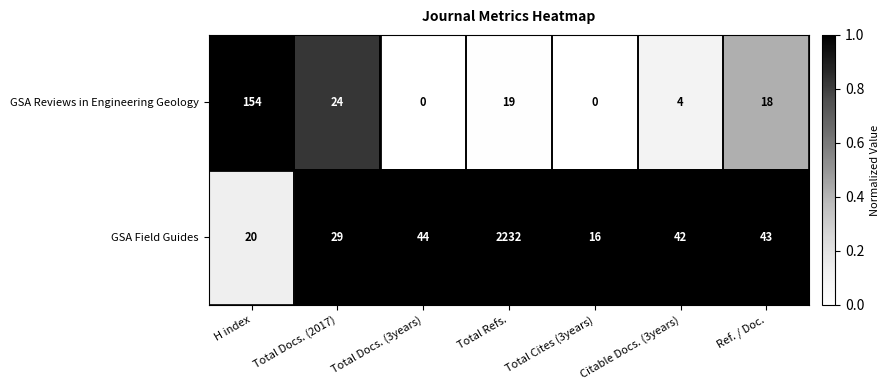

The GSA Reviews in Engineering Geology series shows 18 at Ref. / Doc.. True or false?

True